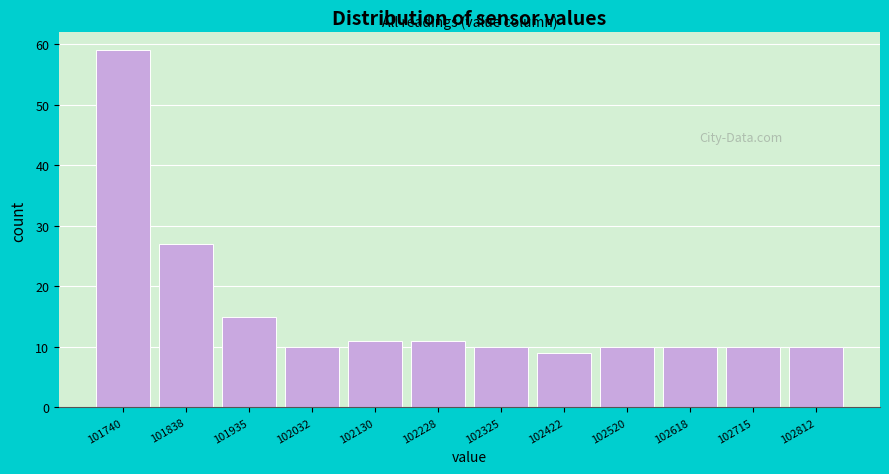

Reading left to right, extract all data points from this chart.

59	27	15	10	11	11	10	9	10	10	10	10